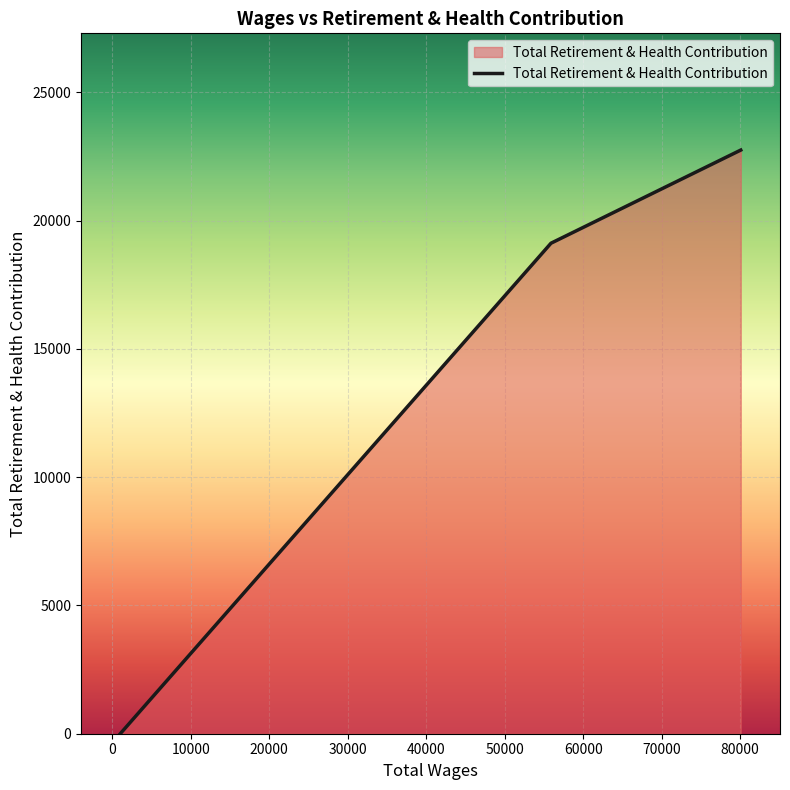

What is the greatest value displayed?

22745